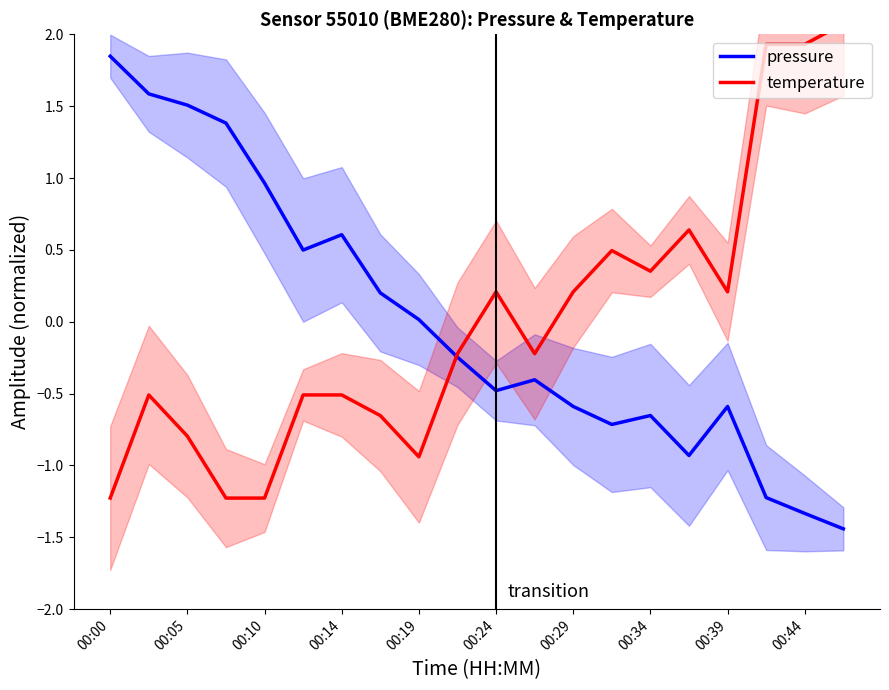

What is the lowest value of the temperature series?

-1.2